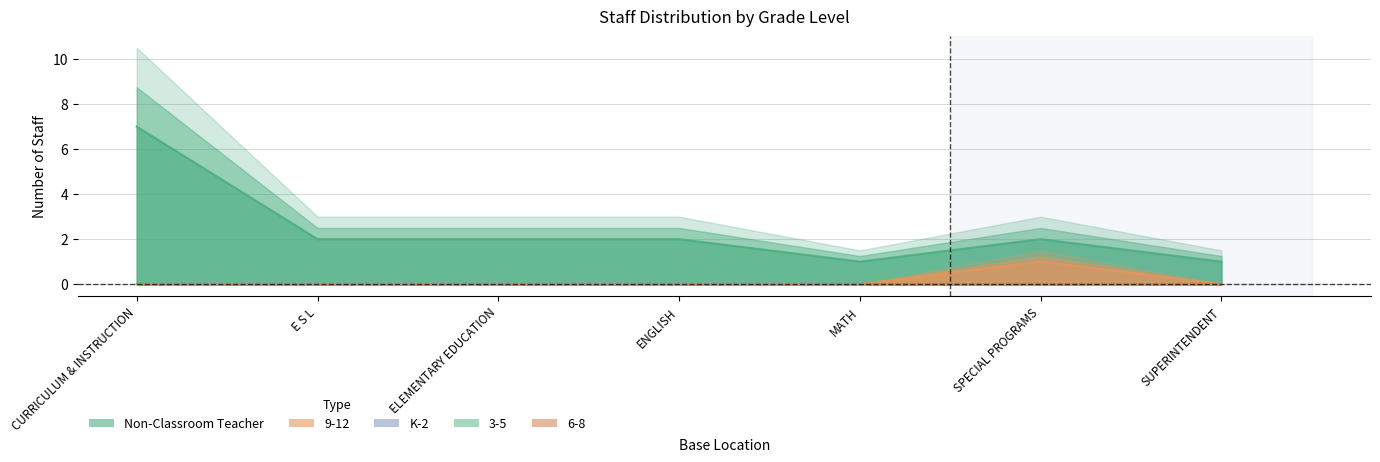

At which label does Non-Classroom Teacher reach its peak?

CURRICULUM & INSTRUCTION